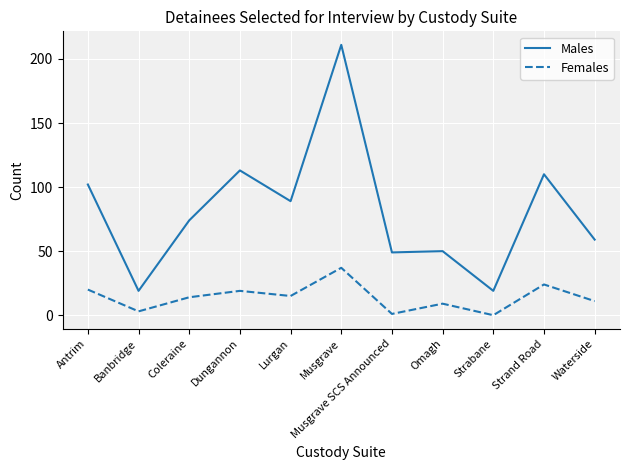

At which label does Females reach its peak?

Musgrave